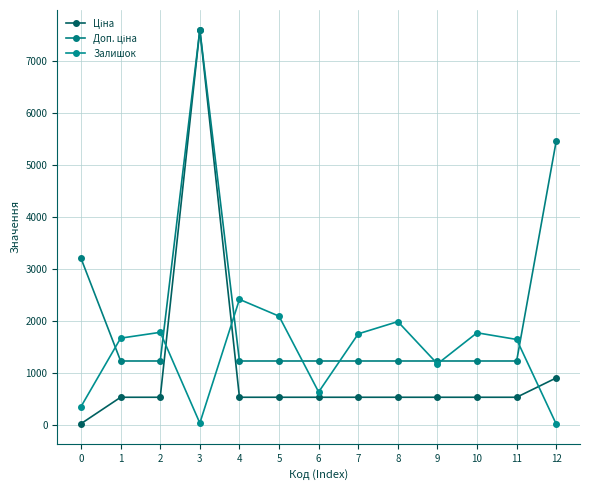

Does the chart have visible grid lines?

Yes